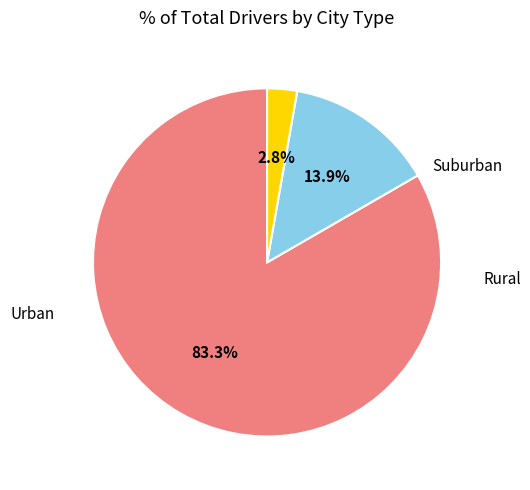

How many segments does this pie chart have?

3